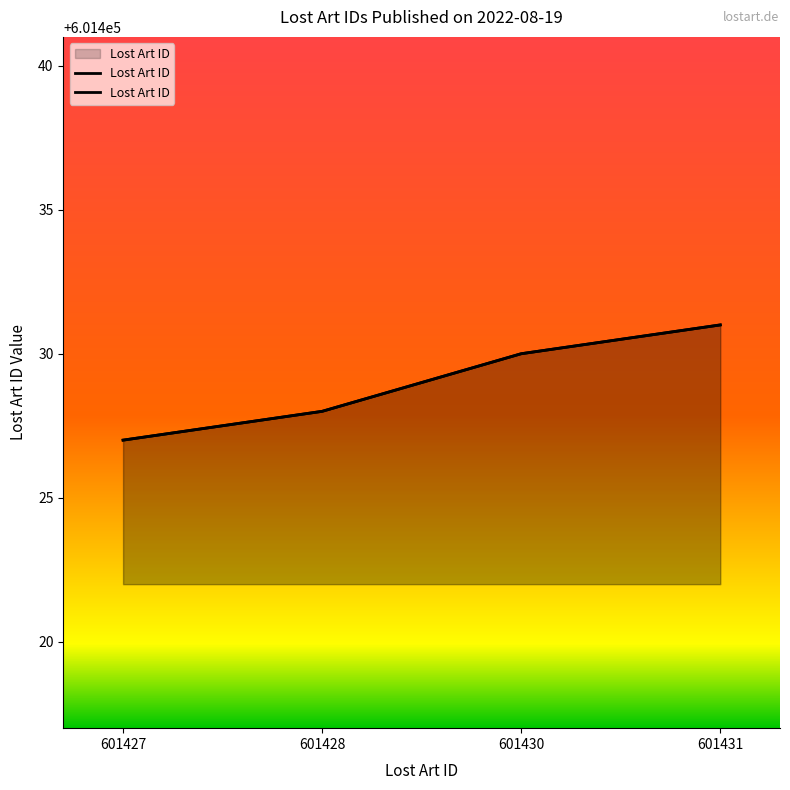

What is the sum of all values?

2405716